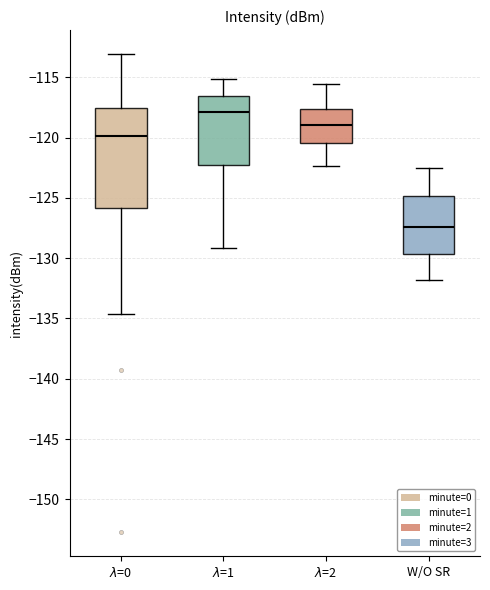

Reading left to right, read every box against the y-axis: the position of its median line, the range the box covers, and the ends of its whiskers. The values are not printed on the chart, so give them approximately, as read against the axis.

$\lambda$=0: median -120.0, box -126.0 to -117.5, whiskers -134.5 to -113.0
$\lambda$=1: median -118.0, box -122.5 to -116.5, whiskers -129.0 to -115.0
$\lambda$=2: median -119.0, box -120.5 to -117.5, whiskers -122.5 to -115.5
W/O SR: median -127.5, box -129.5 to -125.0, whiskers -132.0 to -122.5